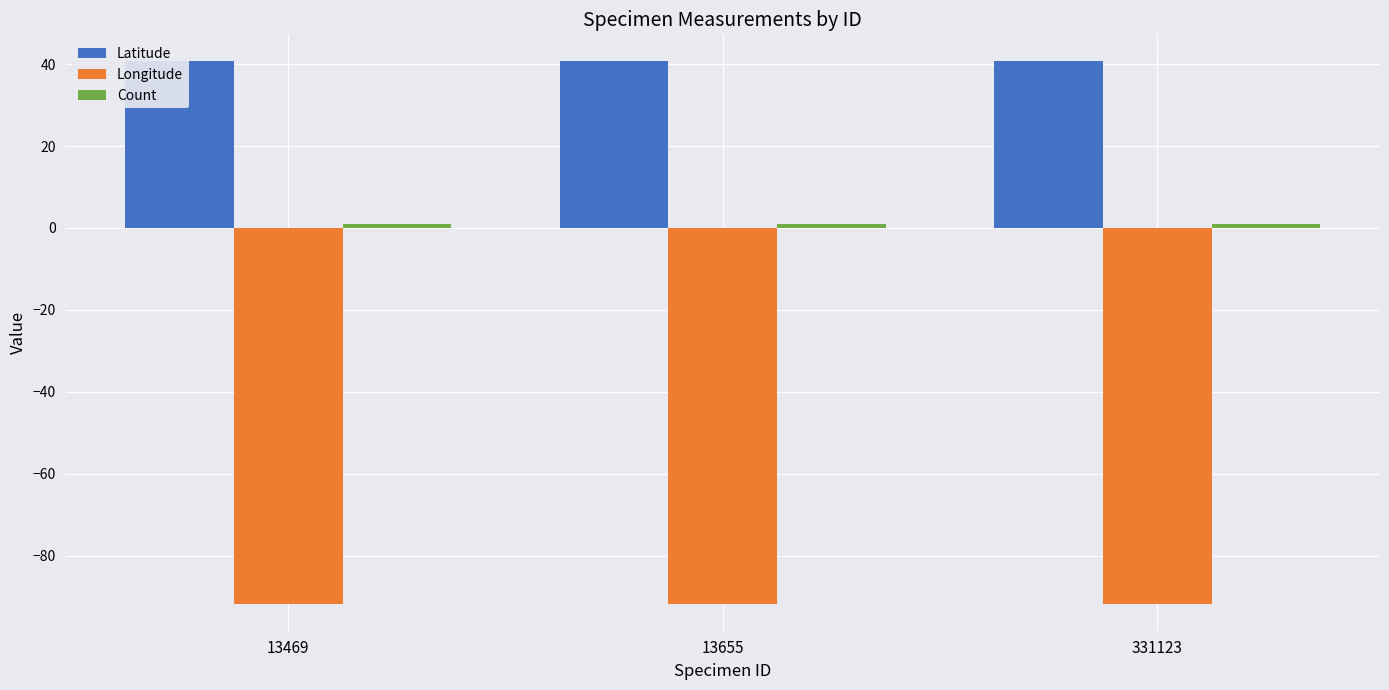

What is the spread (max minus min) of values at 13469?

132.3